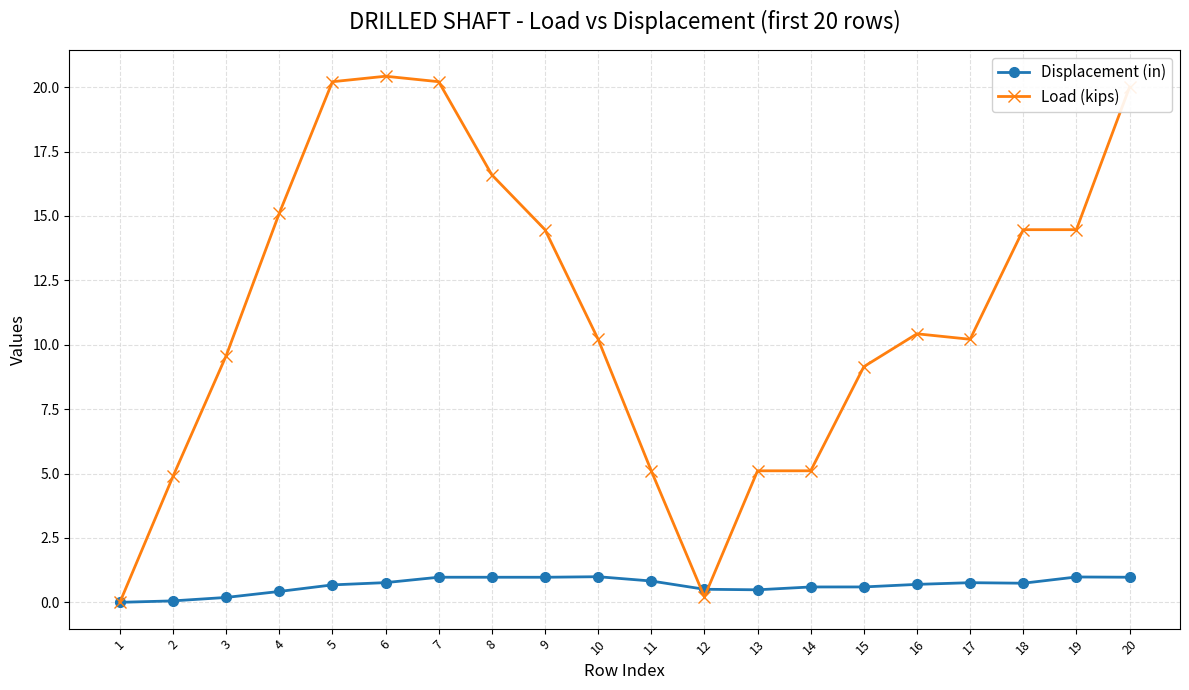

What is the maximum value shown in the chart?

20.4